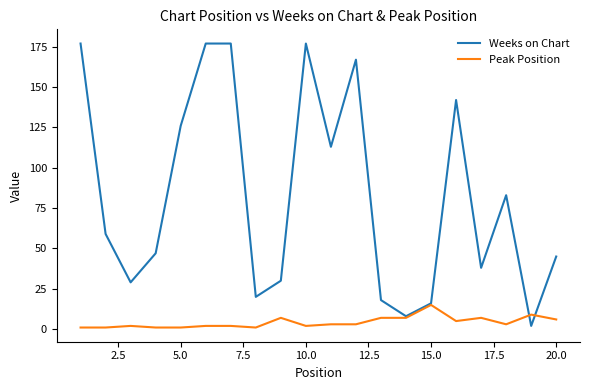

Which series has the largest range (max minus min)?

Weeks on Chart